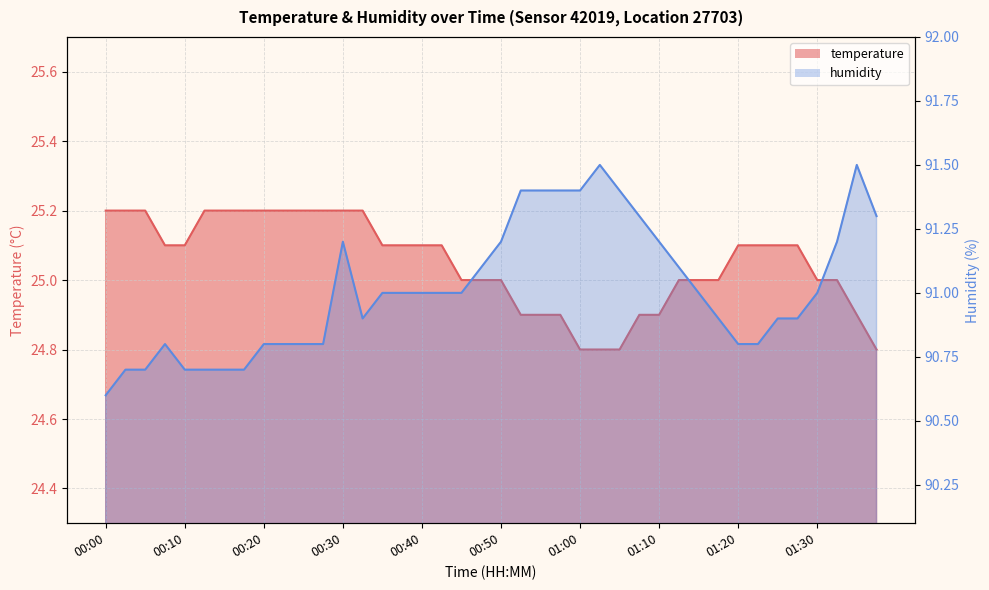

At which category is the sum across all series the highest?

00:30